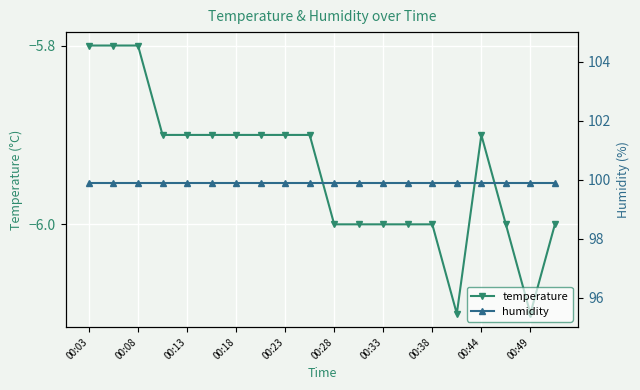

What is the greatest value displayed?

99.9